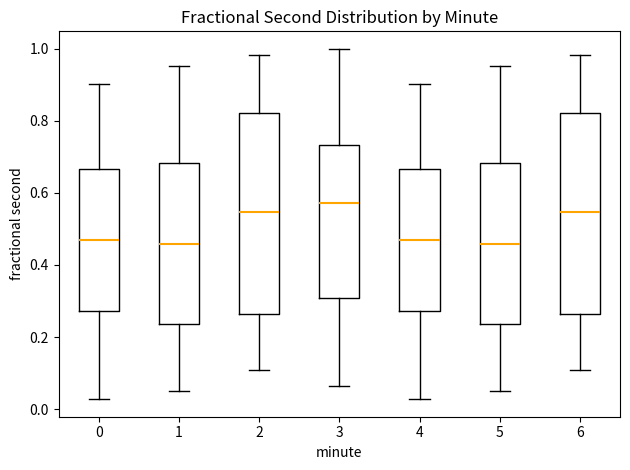

Reading left to right, read every box against the y-axis: the position of its median line, the range the box covers, and the ends of its whiskers. The values are not printed on the chart, so give them approximately, as read against the axis.

0: median 0.46, box 0.28 to 0.66, whiskers 0.02 to 0.90
1: median 0.46, box 0.24 to 0.68, whiskers 0.06 to 0.96
2: median 0.54, box 0.26 to 0.82, whiskers 0.10 to 0.98
3: median 0.58, box 0.30 to 0.74, whiskers 0.06 to 1.00
4: median 0.46, box 0.28 to 0.66, whiskers 0.02 to 0.90
5: median 0.46, box 0.24 to 0.68, whiskers 0.06 to 0.96
6: median 0.54, box 0.26 to 0.82, whiskers 0.10 to 0.98